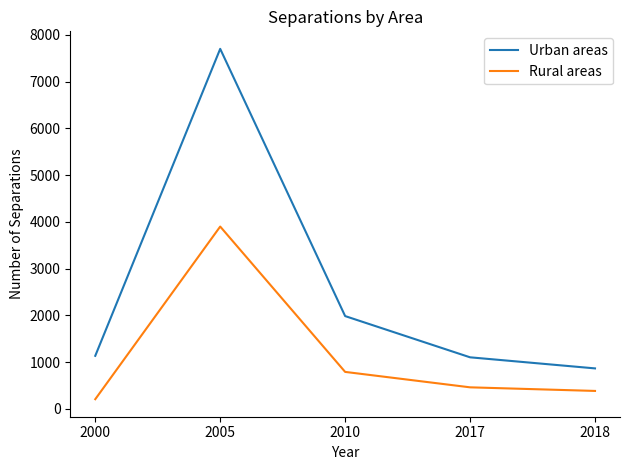

True or false: Urban areas and Rural areas cross at least once.

False